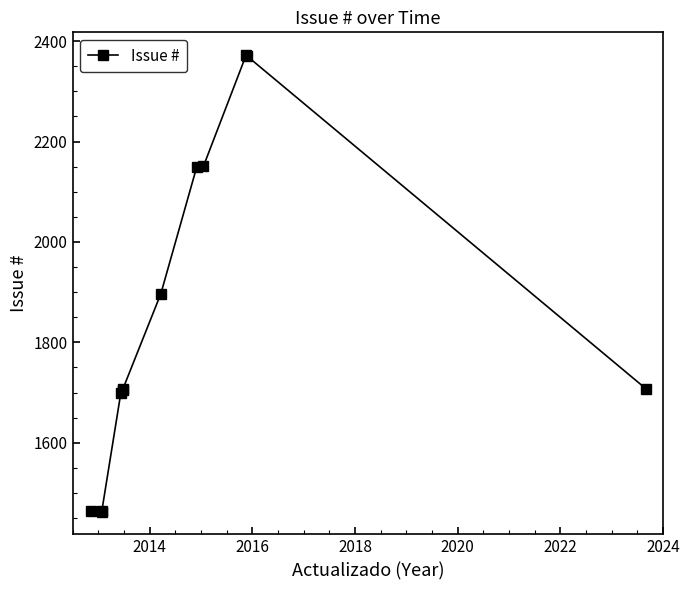

What is the minimum value shown in the chart?

1463